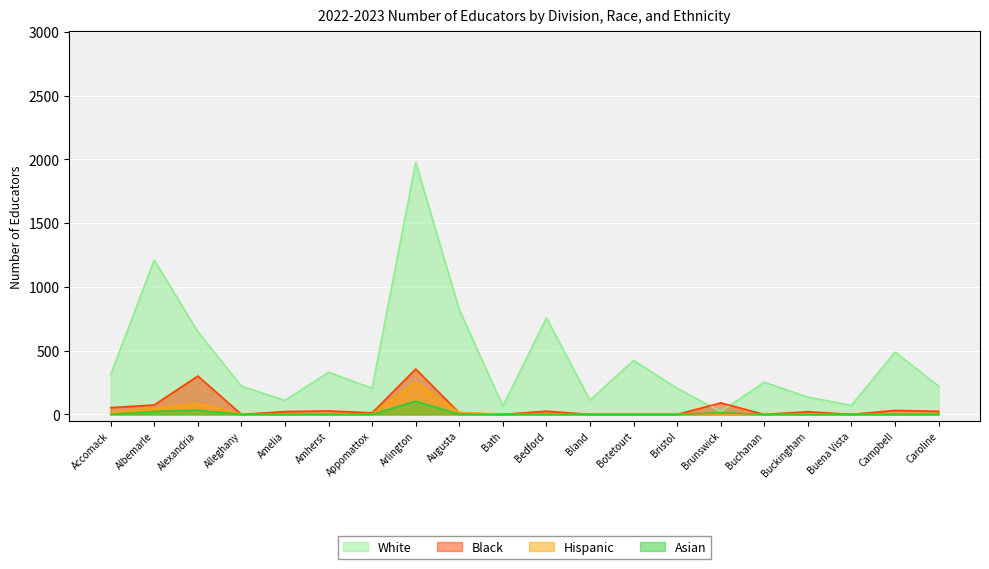

What is the difference between the maximum and second lowest values in the Black series?

356